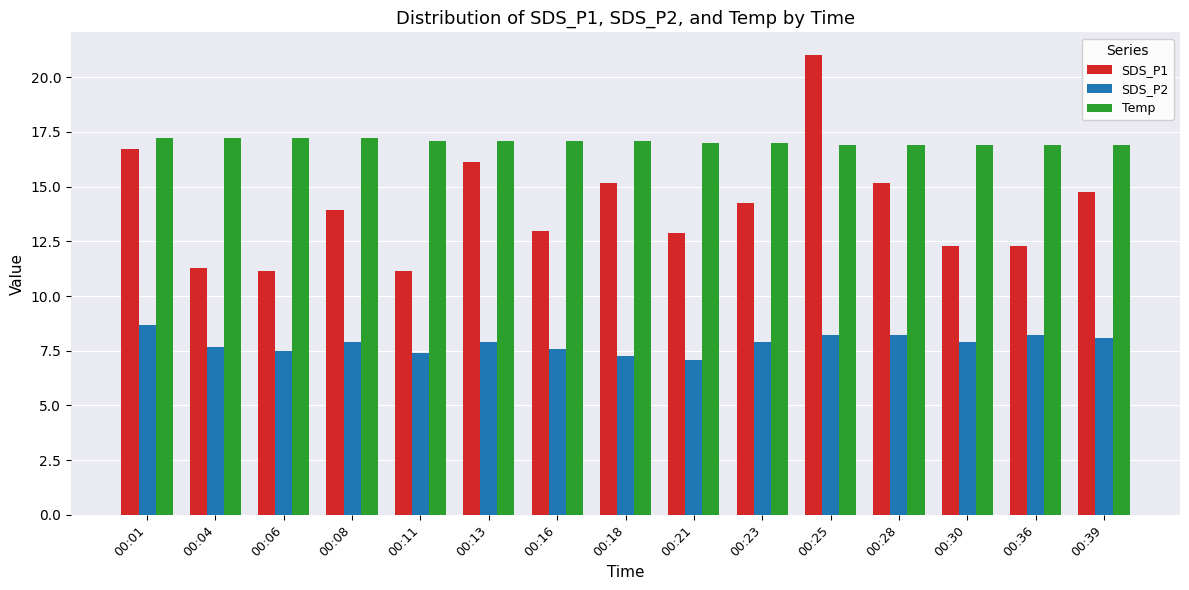

Which series has the largest total across all categories?

Temp